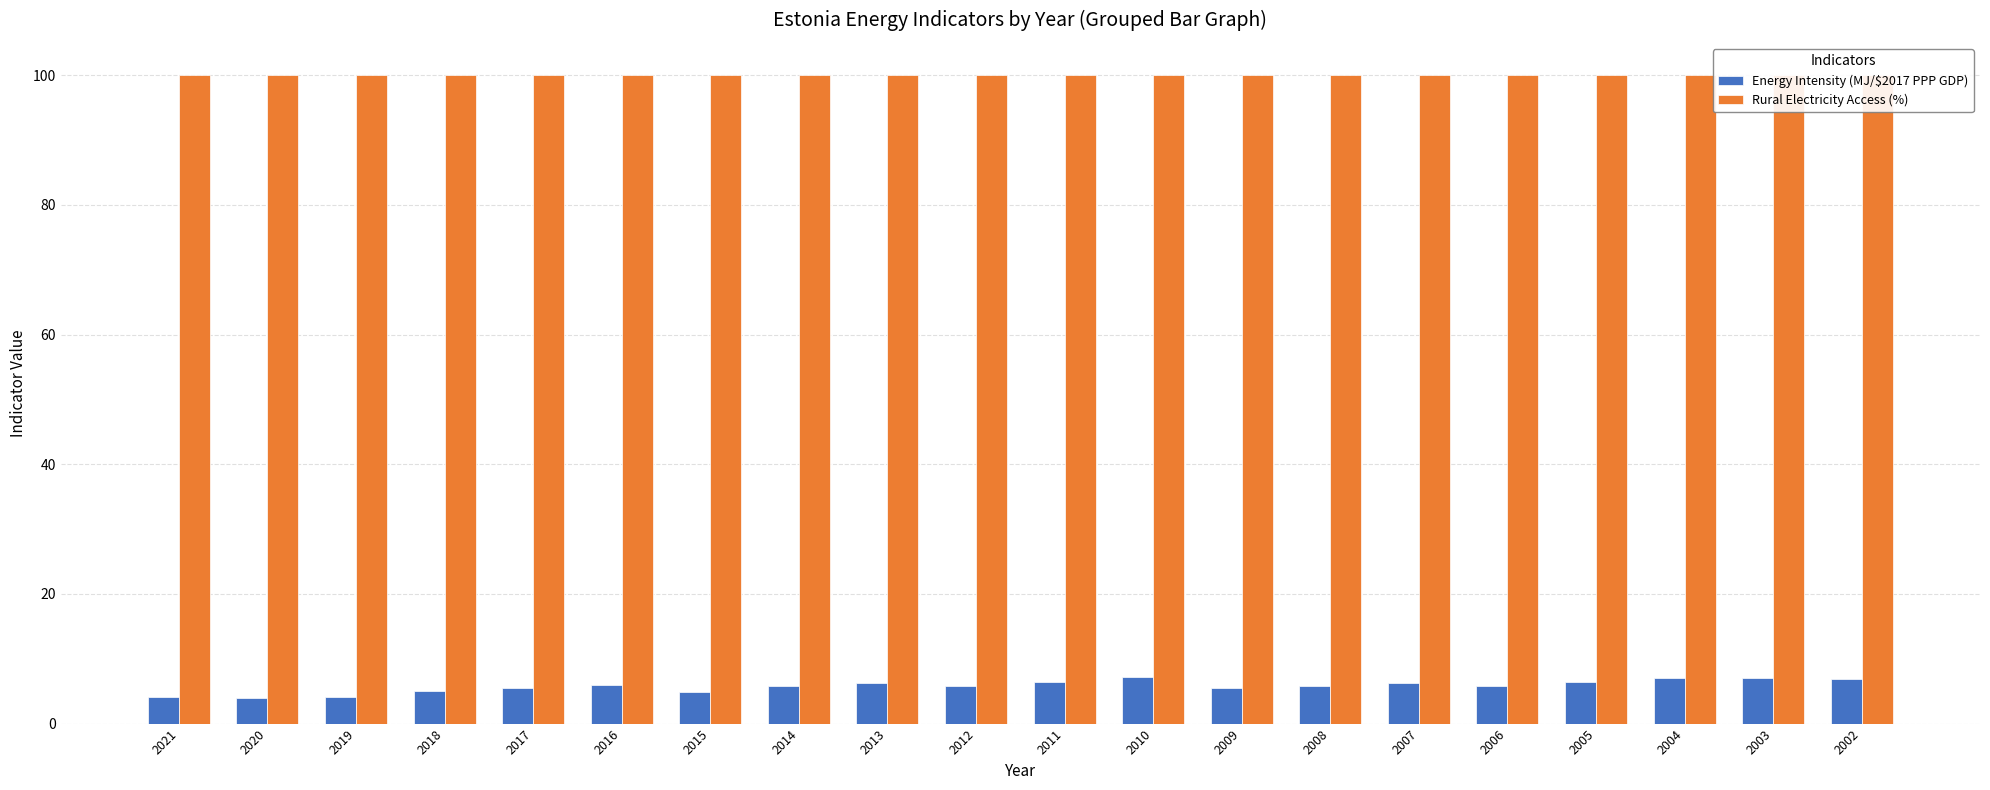

Reading left to right, list all the values displayed in this chart.

Energy Intensity (MJ/$2017 PPP GDP): 4.2	4.0	4.1	5.1	5.5	6.0	4.9	5.8	6.3	5.7	6.5	7.1	5.5	5.8	6.3	5.8	6.4	7.0	7.0	7.0
Rural Electricity Access (%): 100.0	100.0	100.0	100.0	100.0	100.0	100.0	100.0	100.0	100.0	100.0	100.0	100.0	100.0	100.0	100.0	100.0	100.0	100.0	100.0